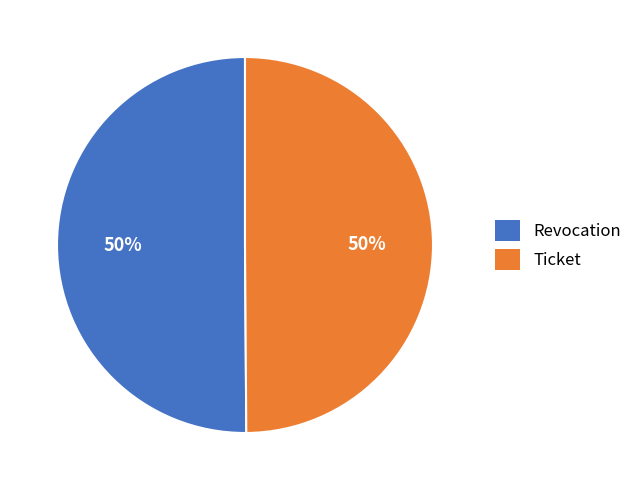

Count the number of slices in the pie.

2